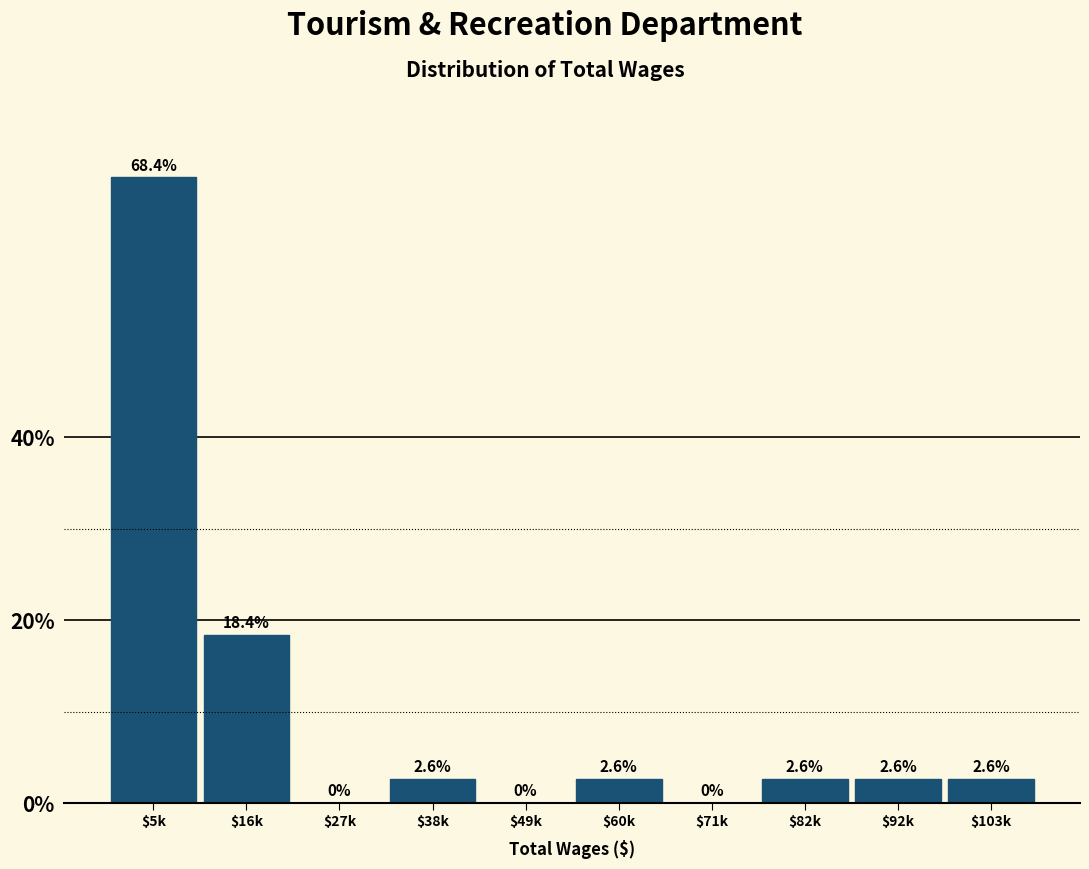

The value at $5k is 46.2. True or false?

False